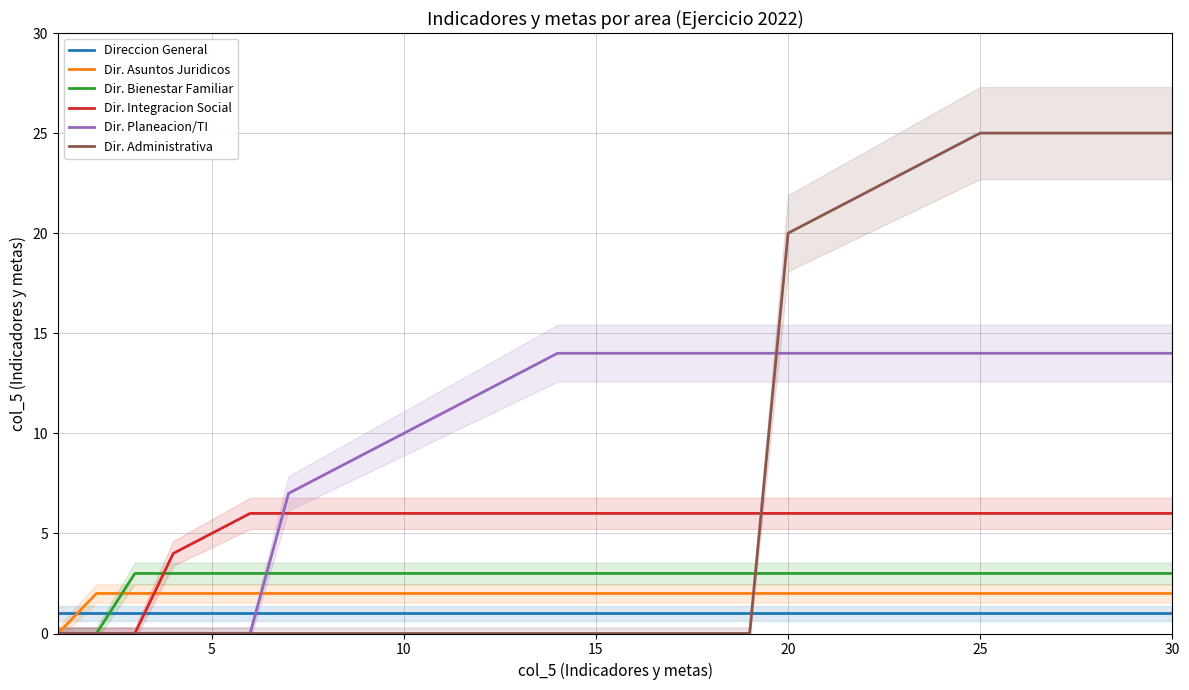

After their last crossing, which series has the higher values: Dir. Planeacion/TI or Direccion General?

Dir. Planeacion/TI